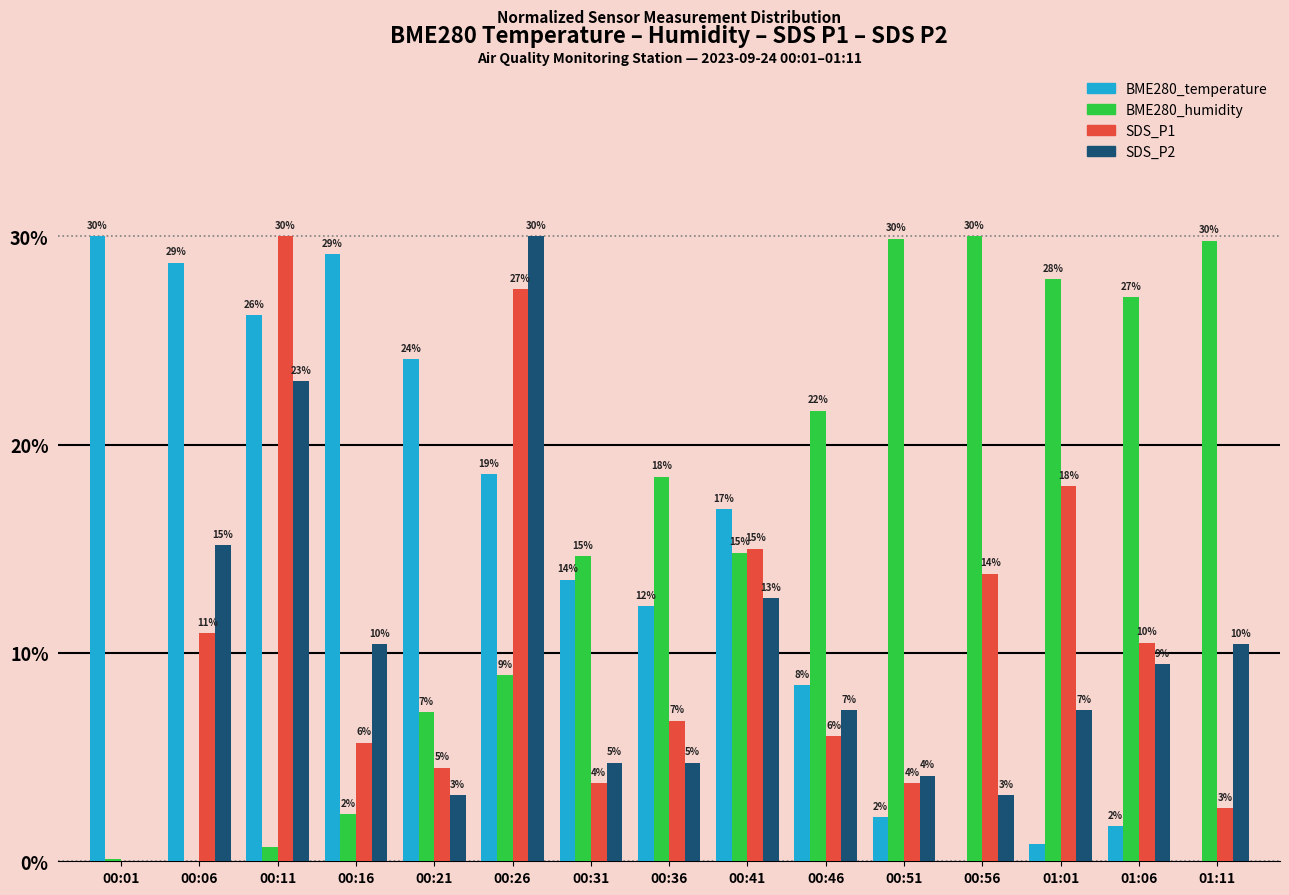

What is the total value across all series at 00:31?

36.6